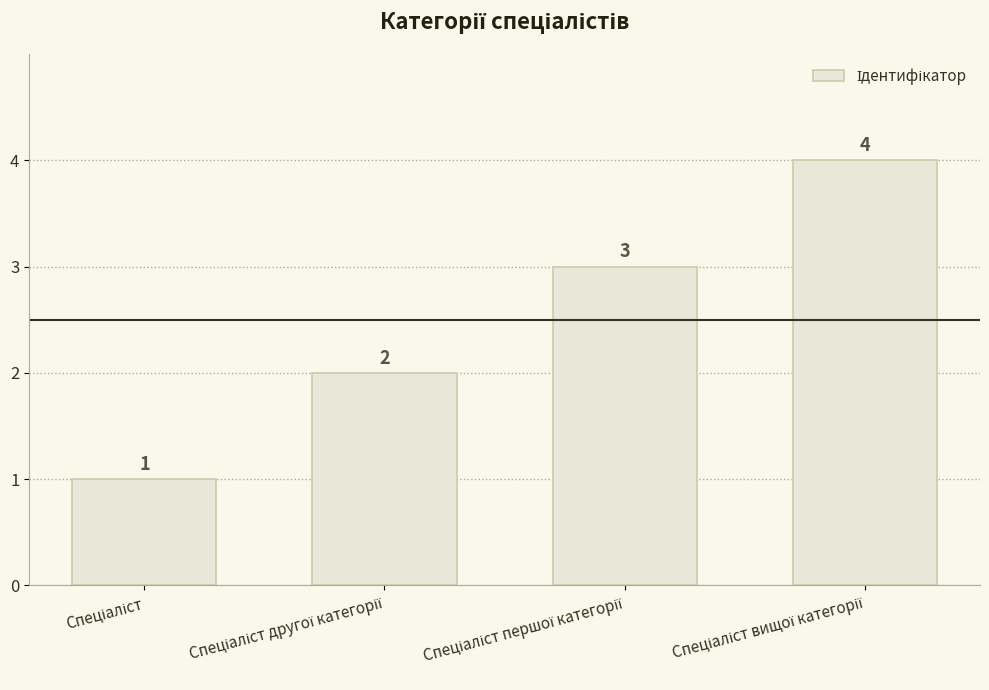

What is the smallest value displayed?

1